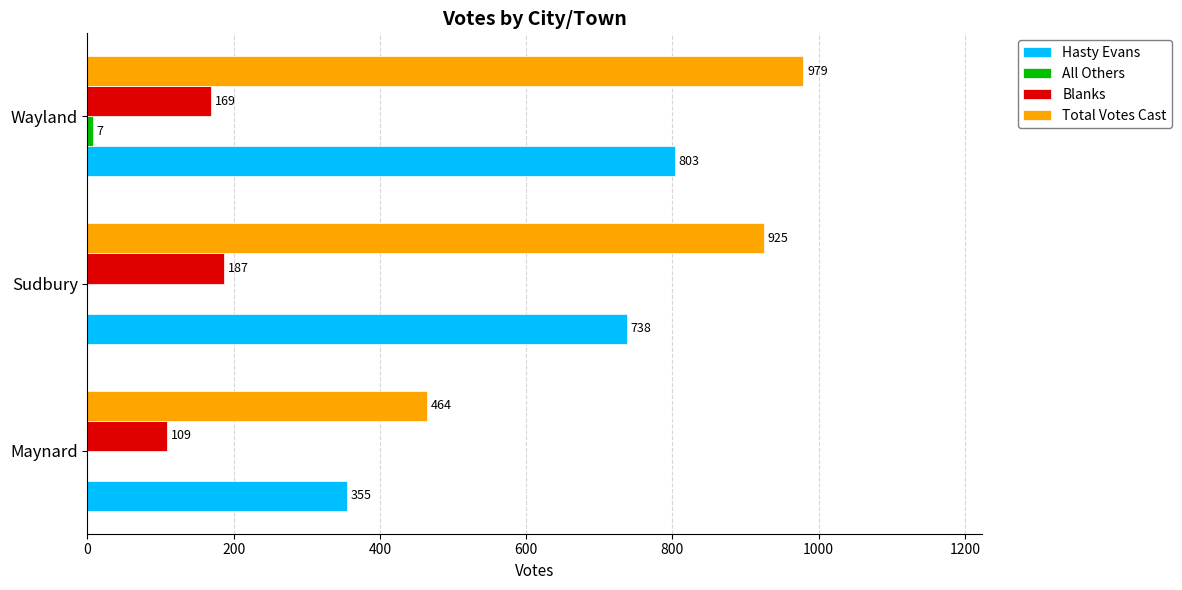

What is the sum of the Blanks values at Maynard and Wayland?

278